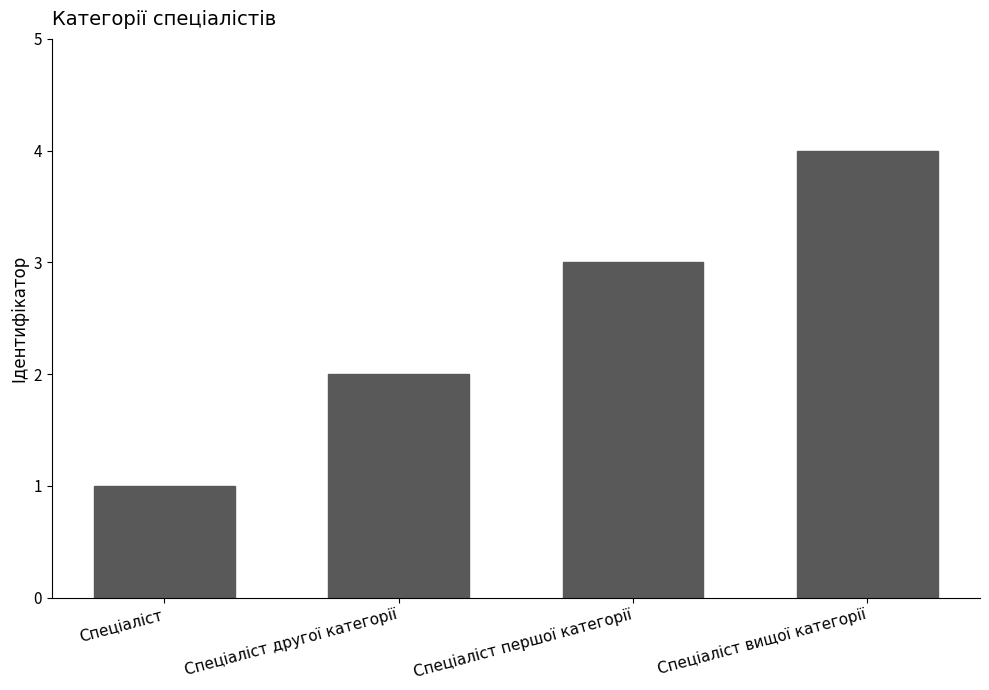

The chart shows a value of 1 at Спеціаліст. True or false?

True